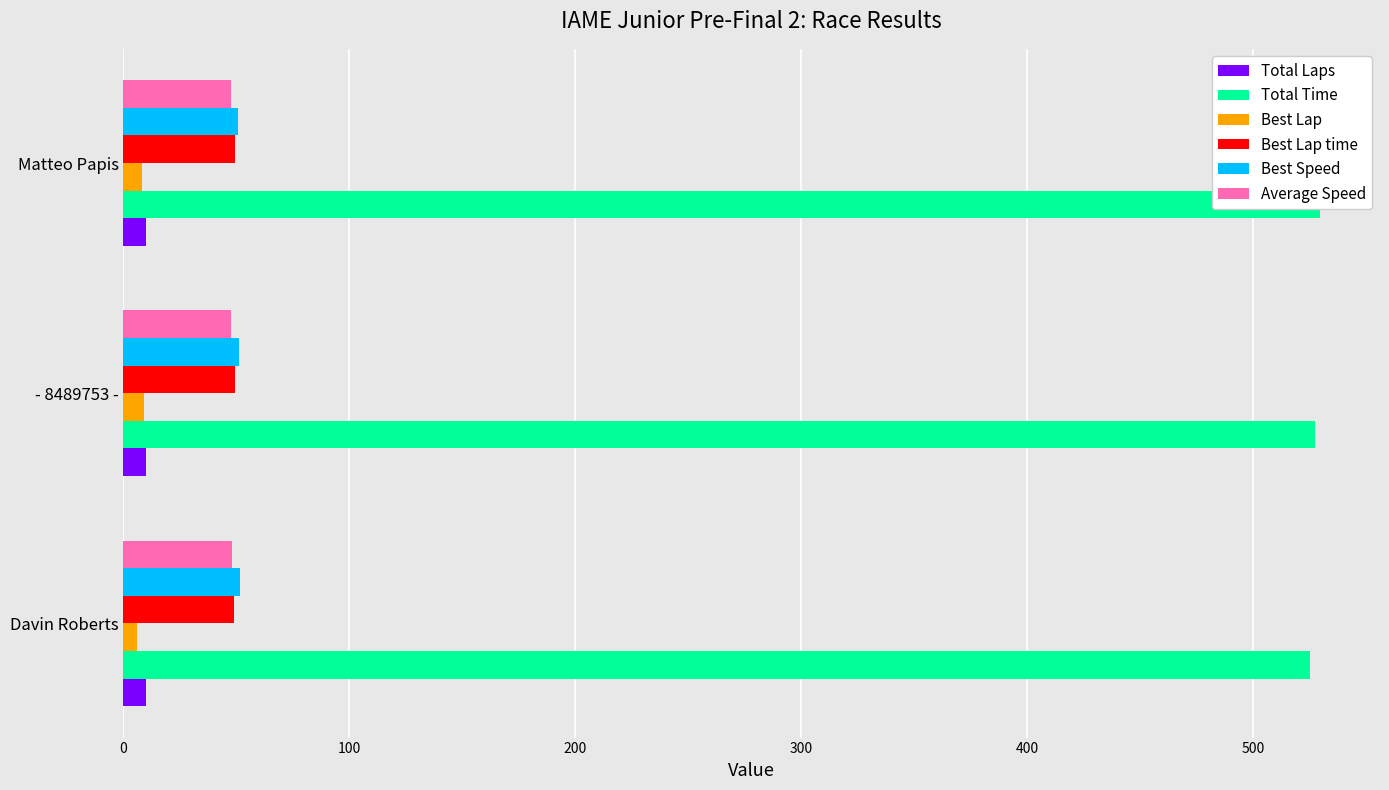

Which series has the largest total across all categories?

Total Time